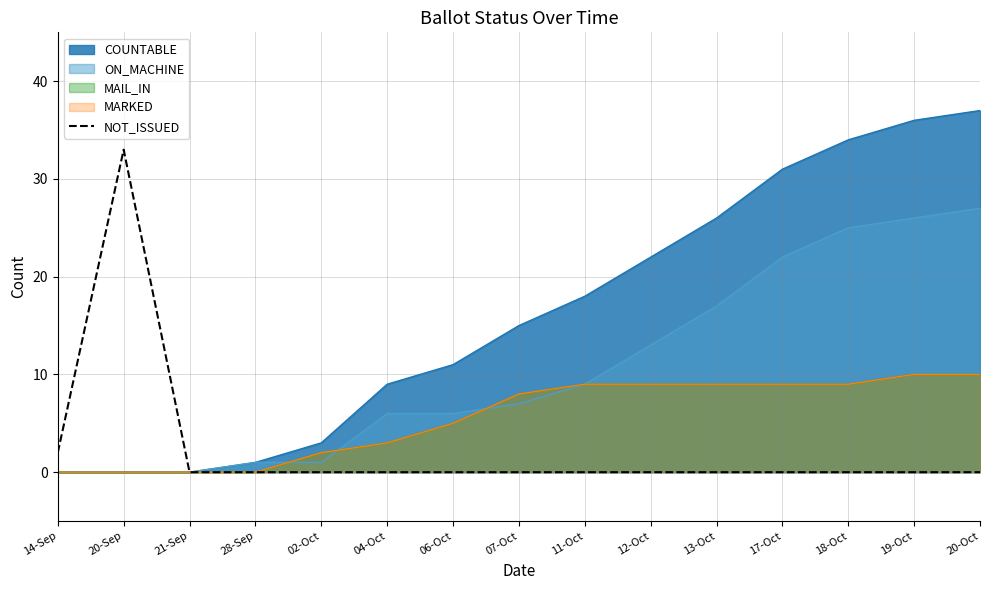

How many points are higher than both their immediate neighbors (excluding endpoints)?

1